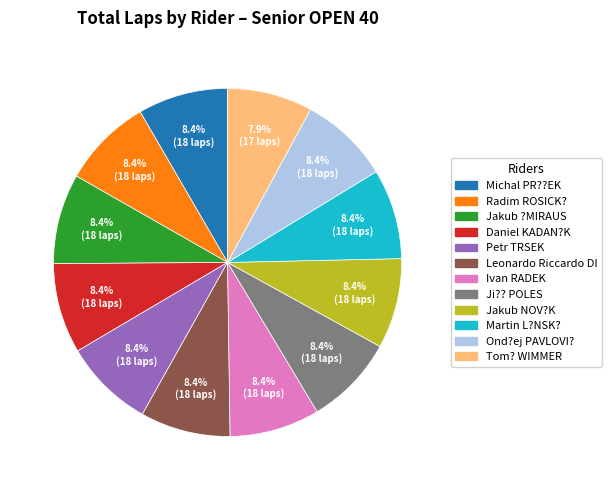

Does Ivan RADEK represent more than half of the total?

No